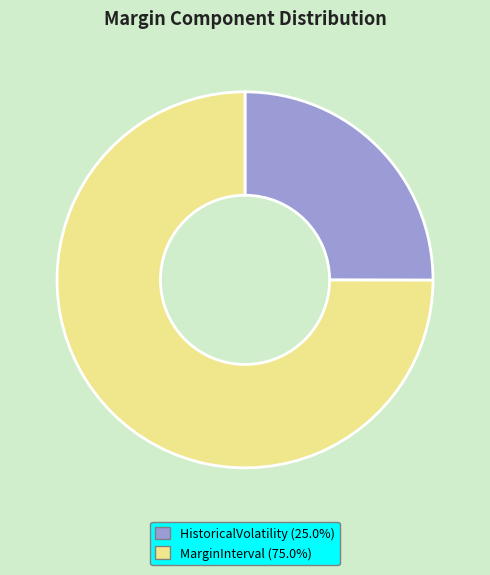

Is there any slice that represents more than half of the pie?

Yes